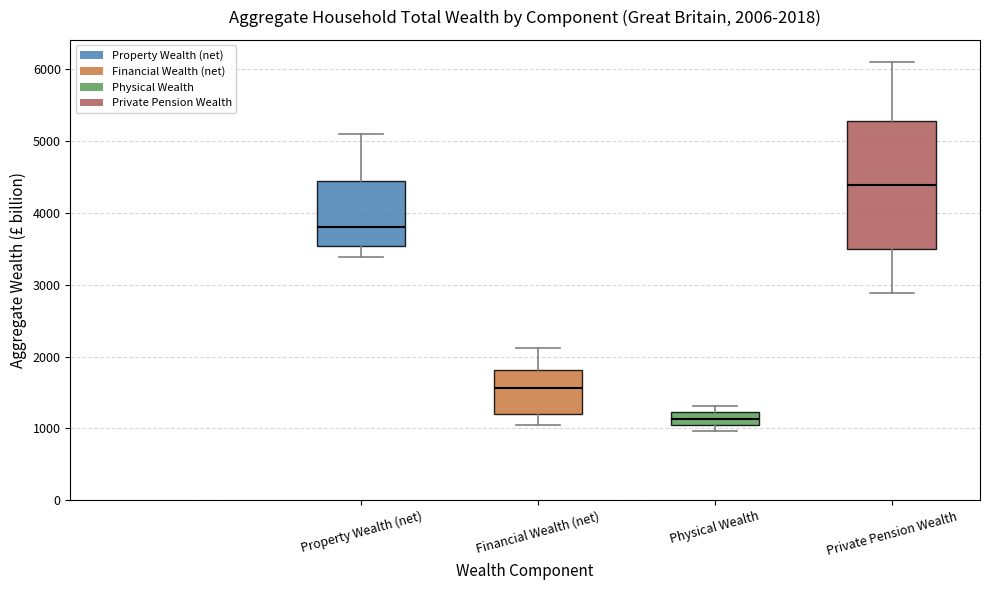

Comparing the boxes themselves (not the whiskers), which one is the tallest?

Private Pension Wealth